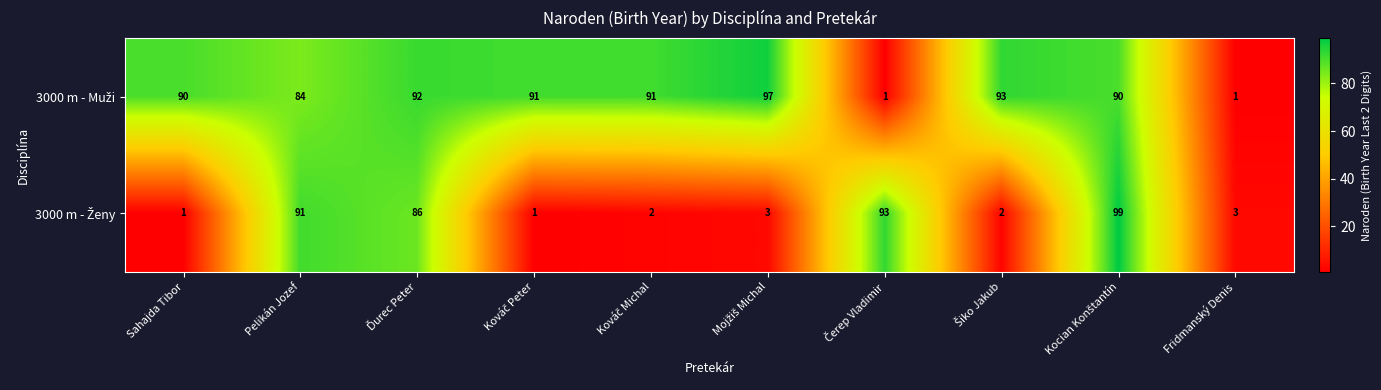

At how many categories does at least one series exceed 65?

9